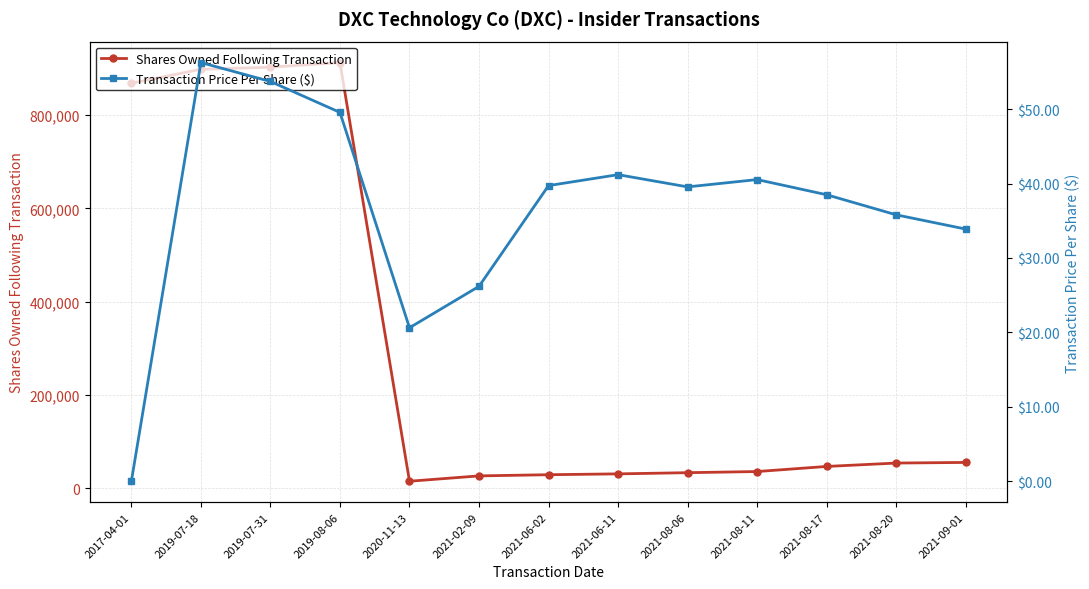

True or false: Shares Owned Following Transaction and Transaction Price Per Share ($) cross at least once.

False